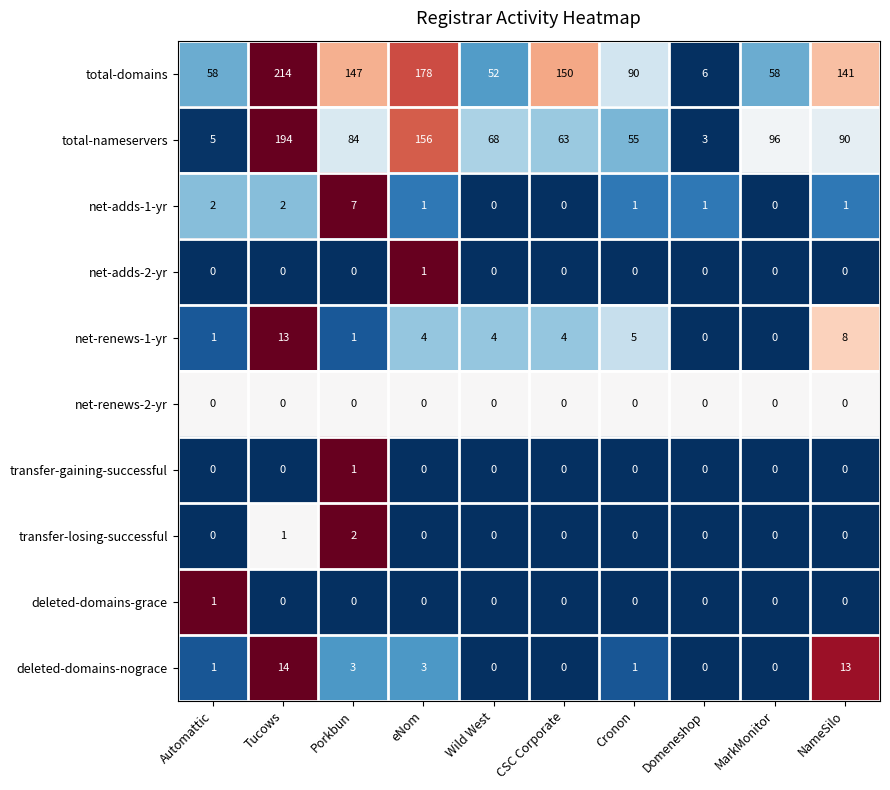

At which category is the sum across all series the highest?

Tucows